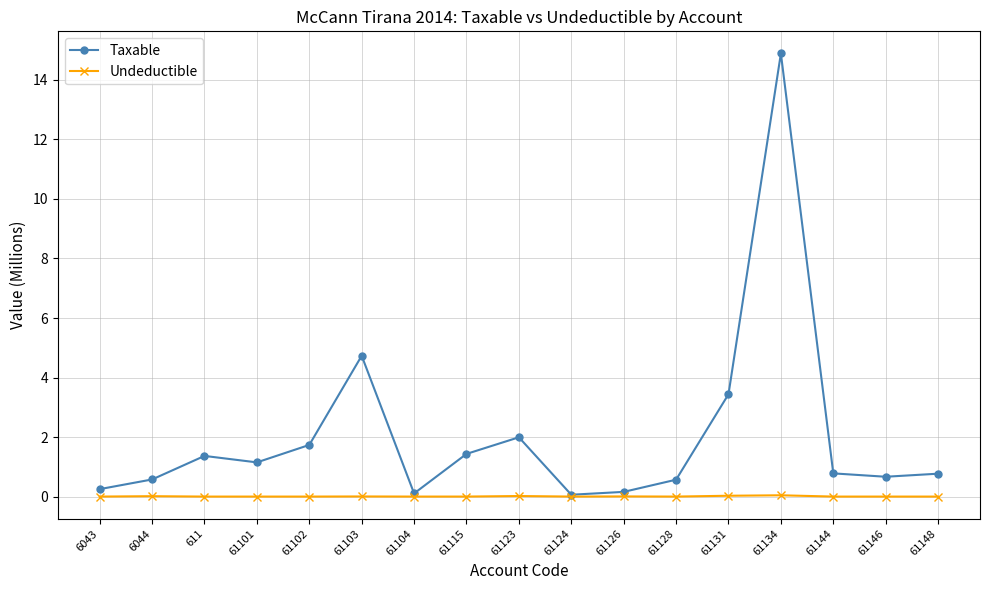

Which category has the highest value in the Taxable series?

61134